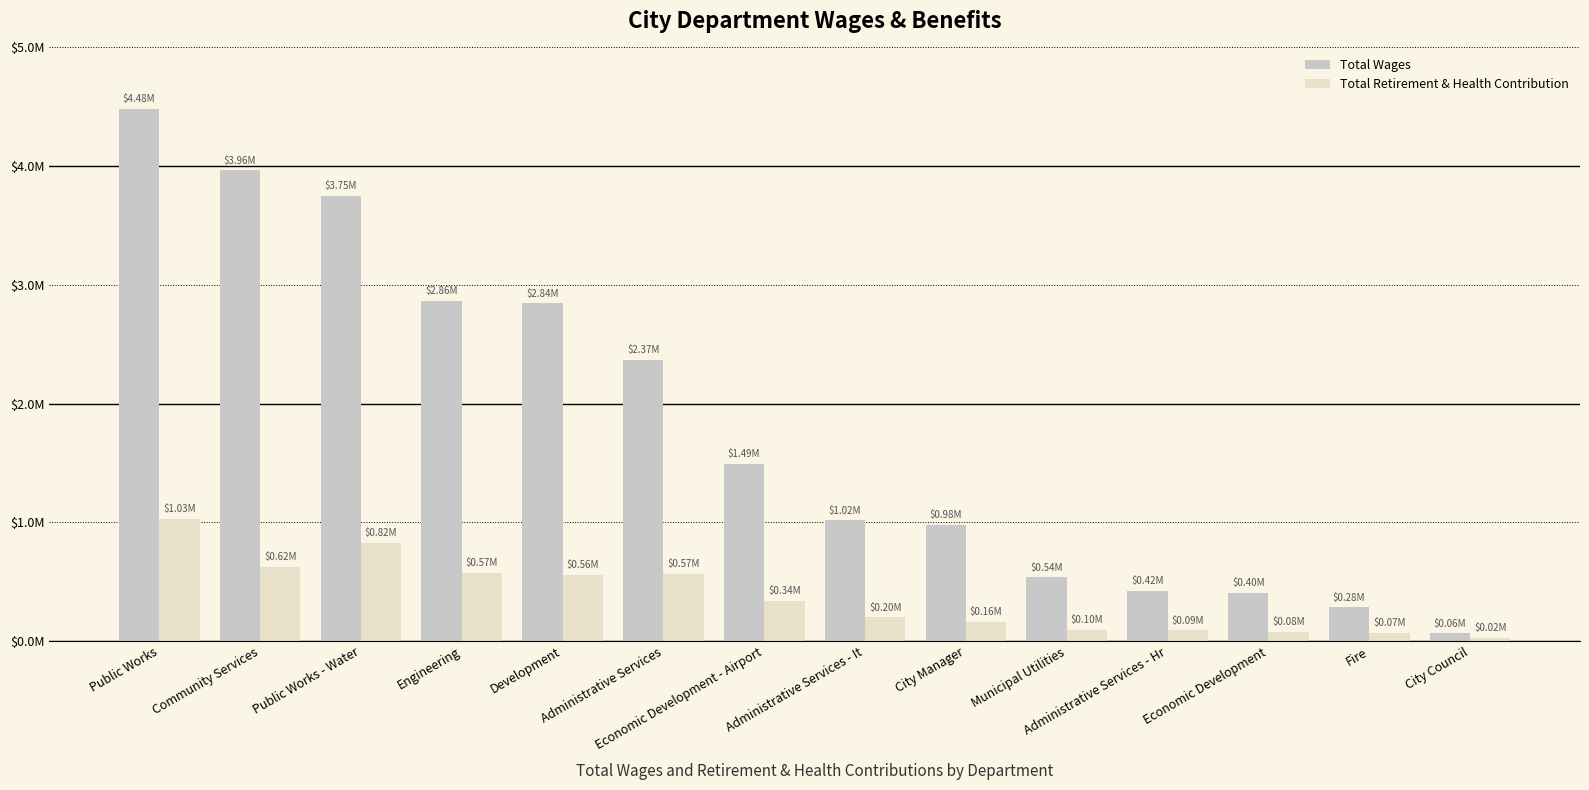

True or false: Total Wages has a value of 165235 at Administrative Services - Hr.

False